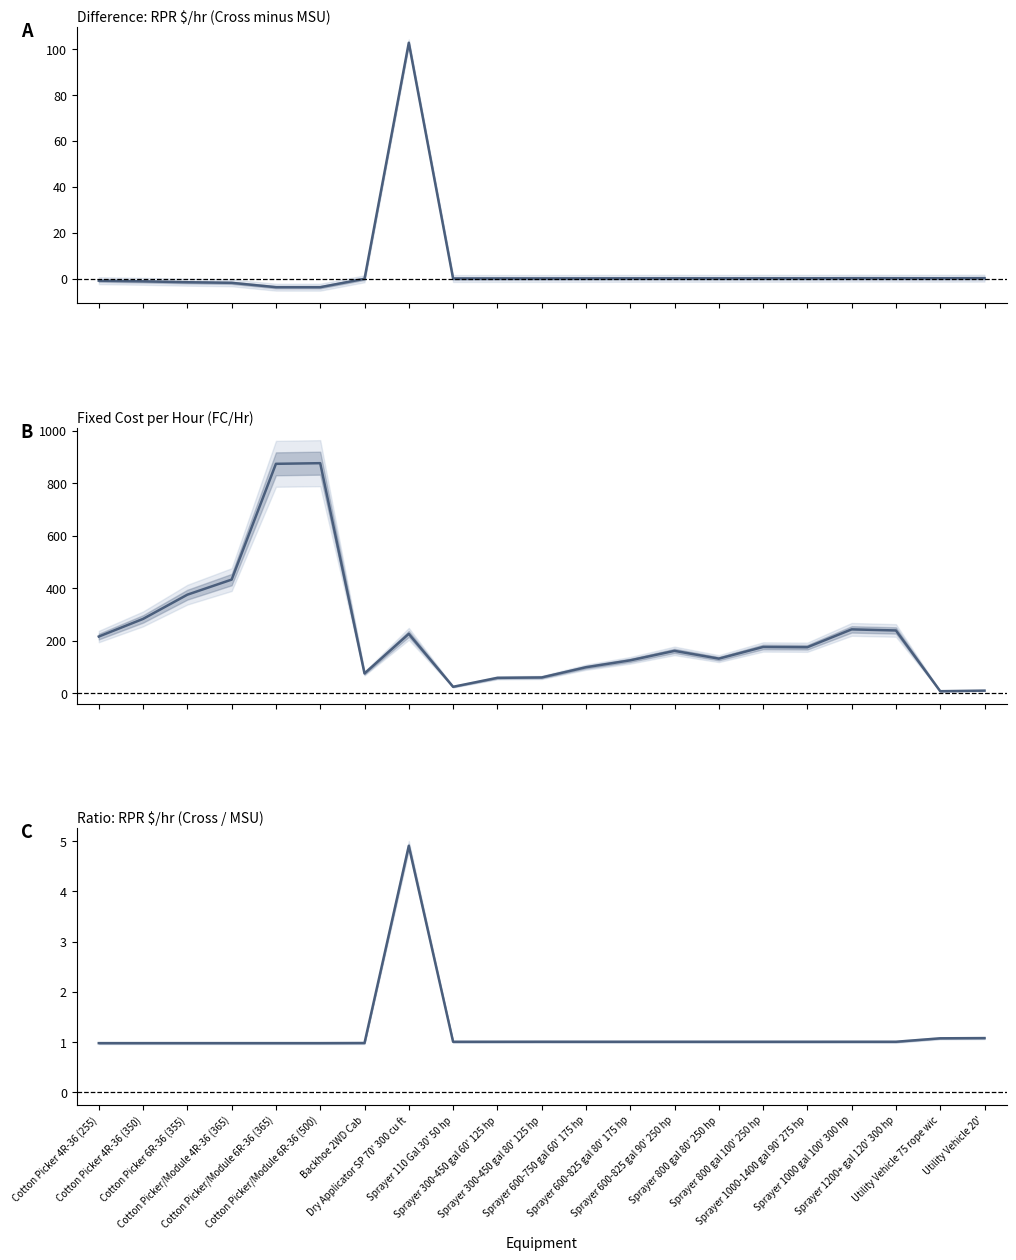

Is the value of FC/Hr at Dry Applicator SP 70' 300 cu ft greater than the value of RPR $/hr Ratio (Cross/MSU) at Cotton Picker/Module 4R-36 (365)?

Yes